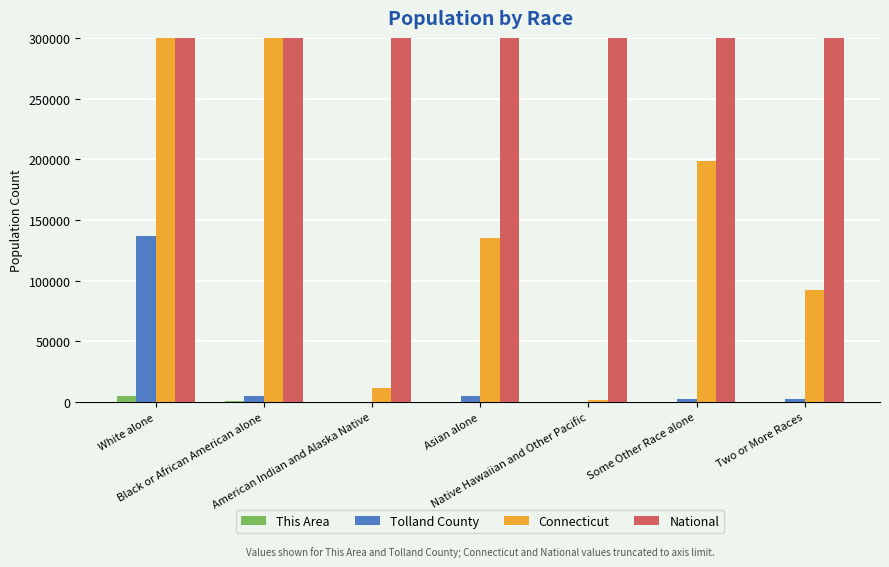

How many bars are there in each group?

4